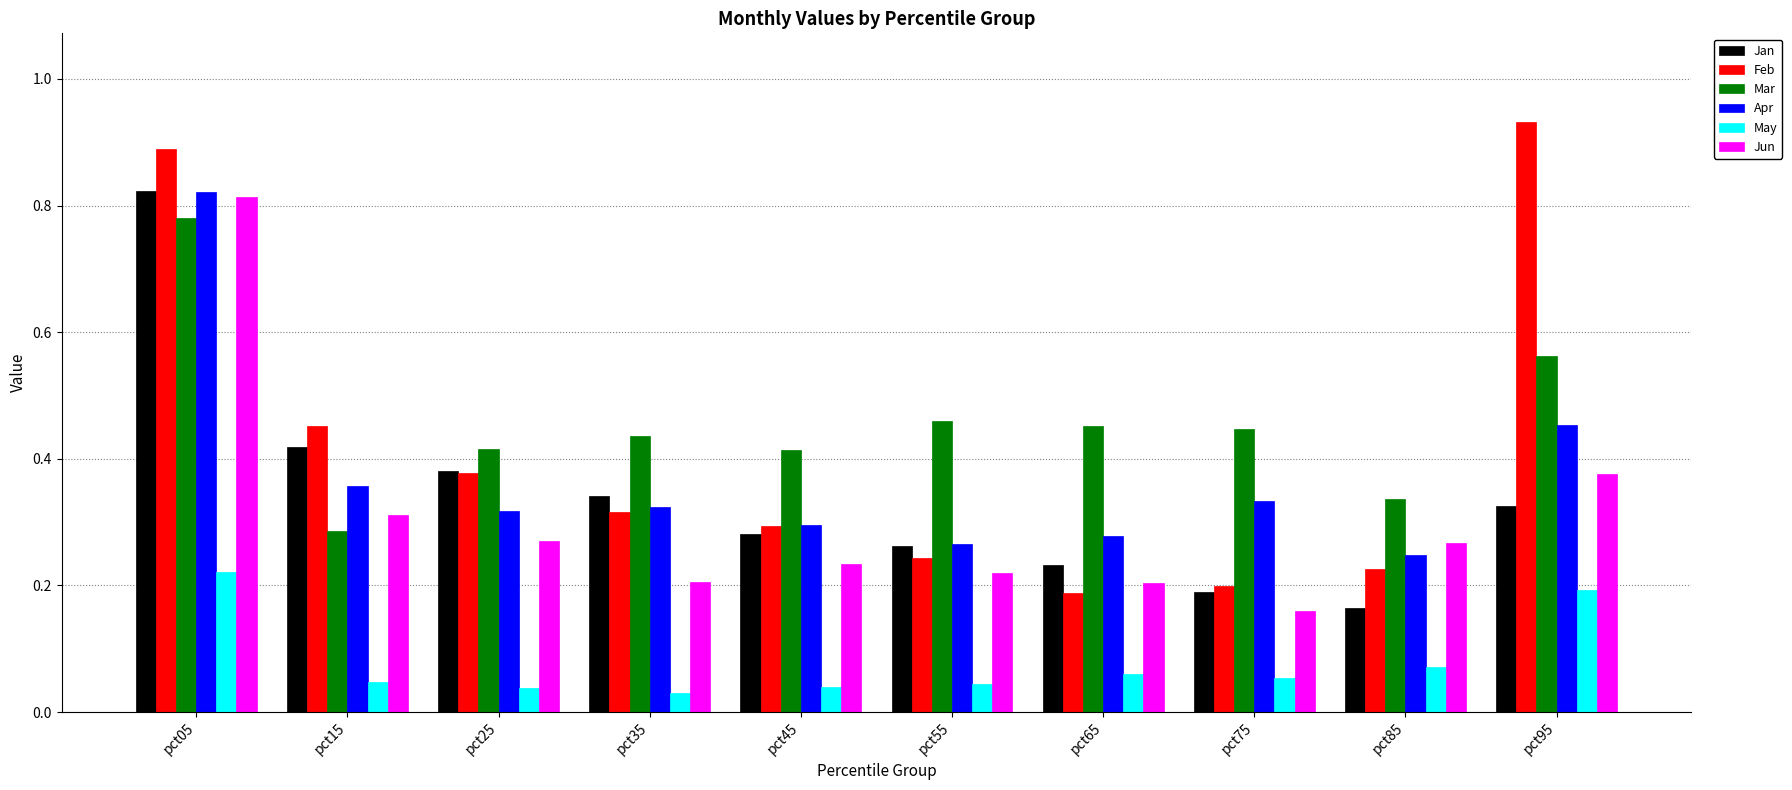

At which label is Jun closest to 0?

pct75